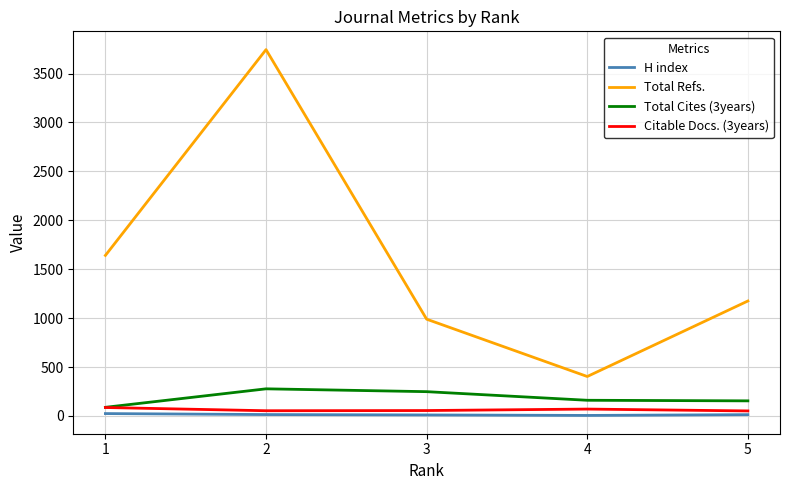

True or false: Total Refs. and Total Cites (3years) cross at least once.

False